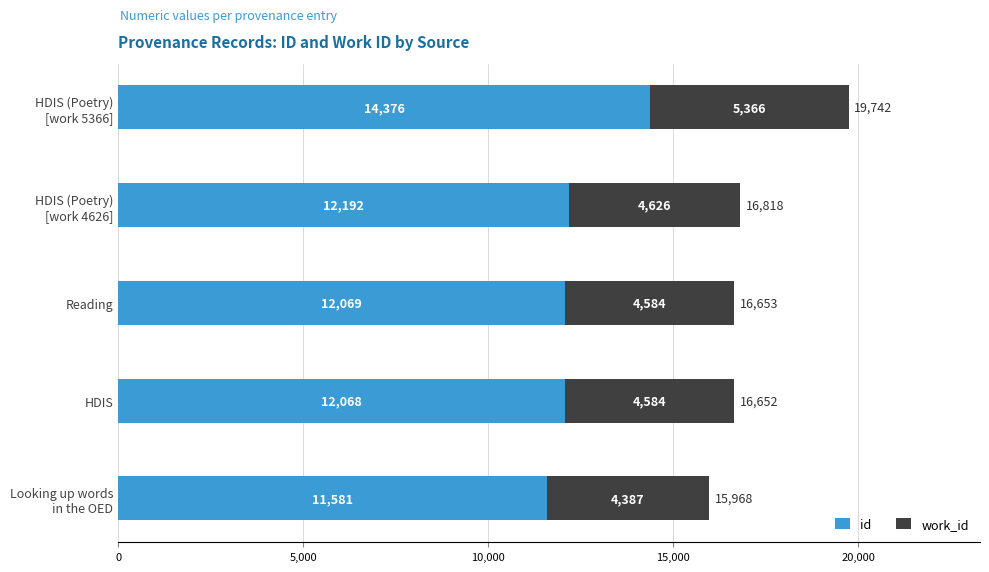

Which series has the widest spread of values?

id